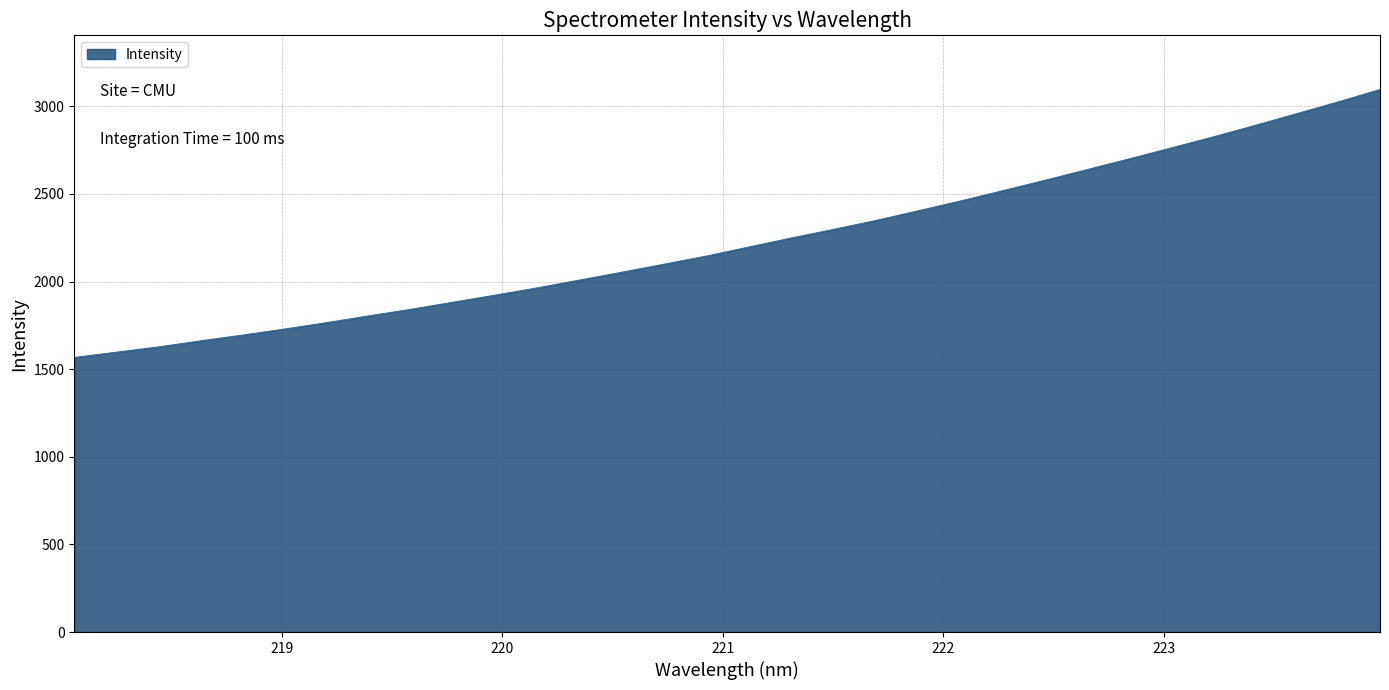

True or false: the data has more than 1 interior local peaks.

False